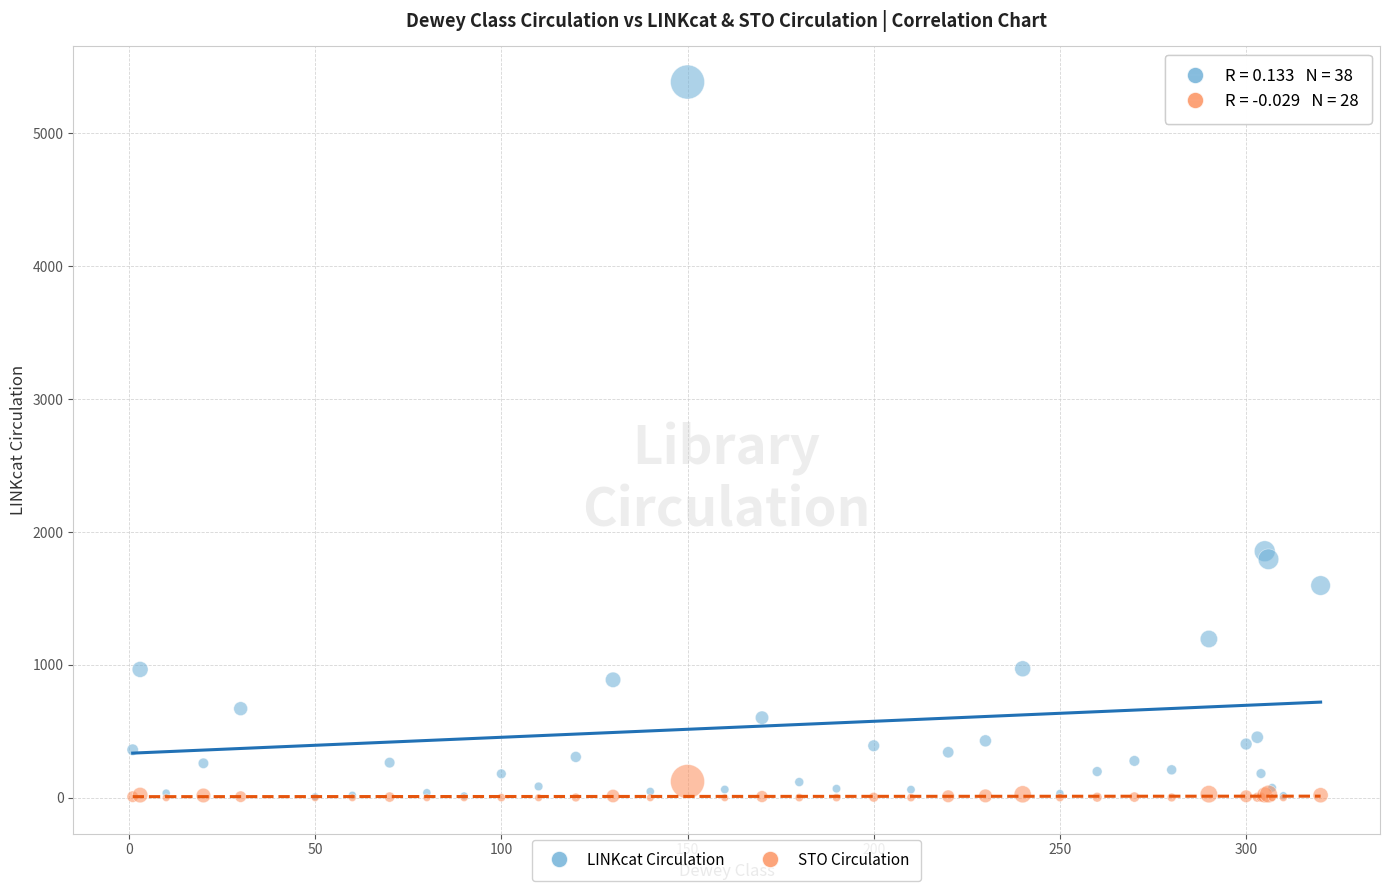

Which series contains the highest Y value?

LINKcat Circulation